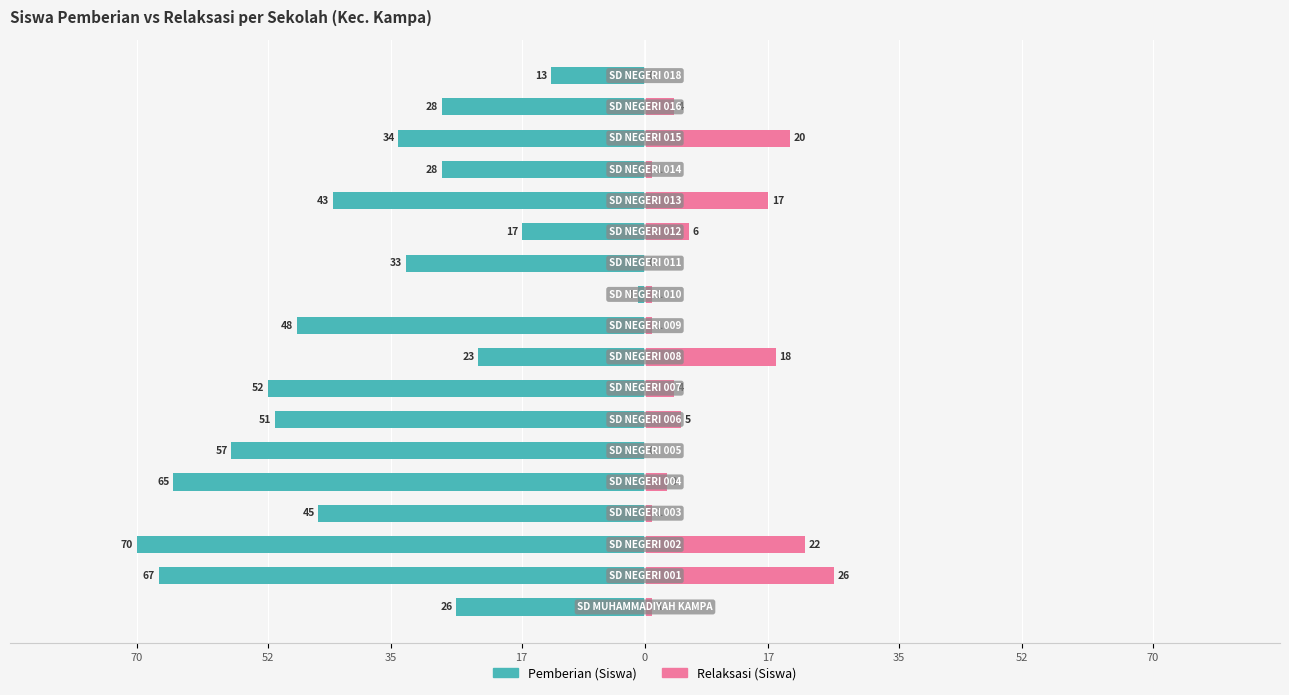

What is the total value across all series at 9?

-47